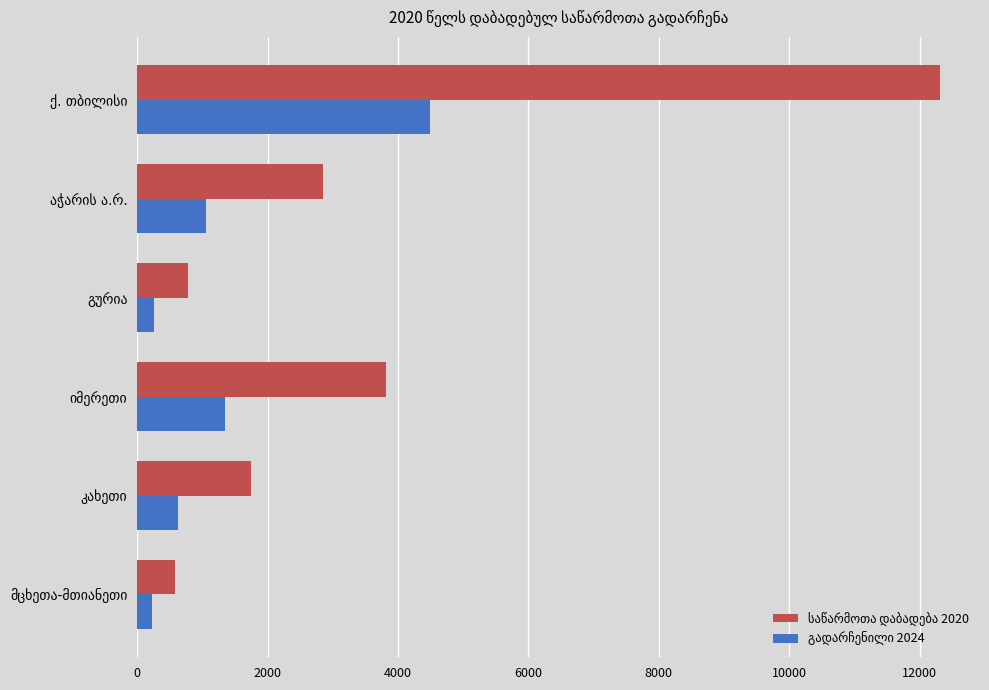

What is the maximum value shown in the chart?

12310